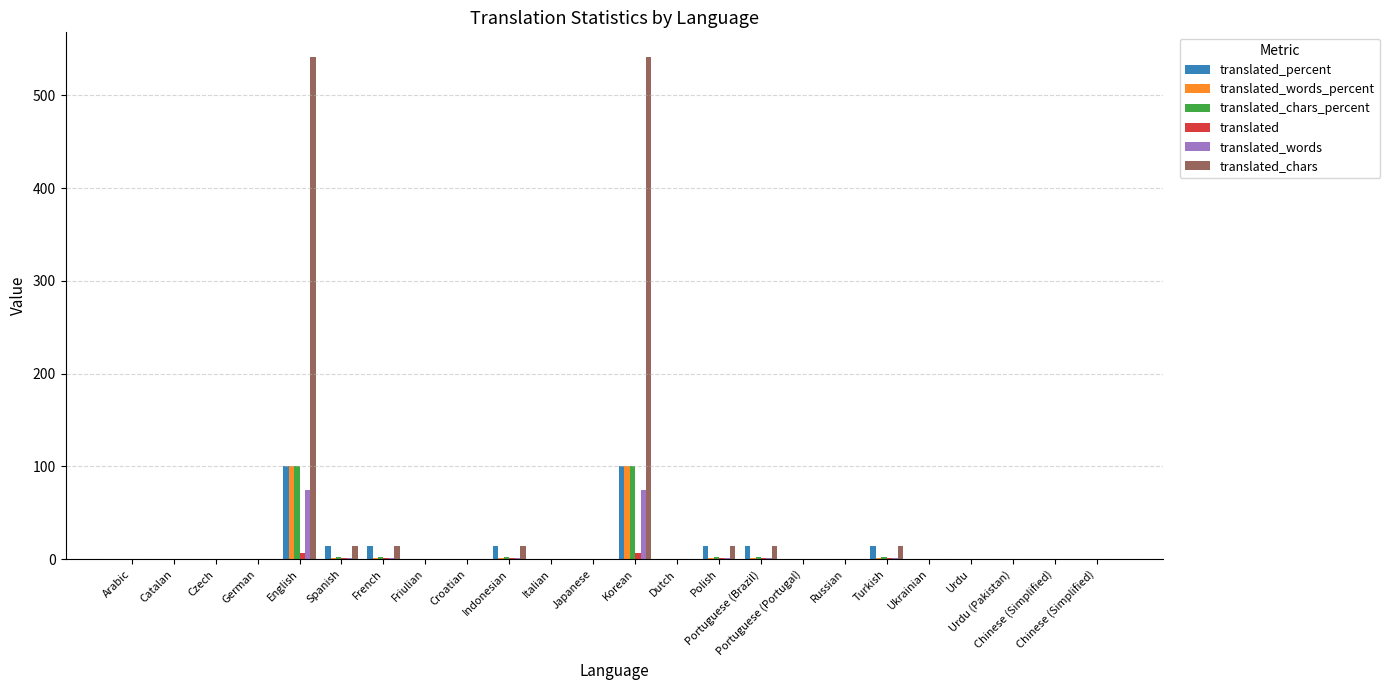

Between Friulian and Indonesian, which is larger?

Indonesian